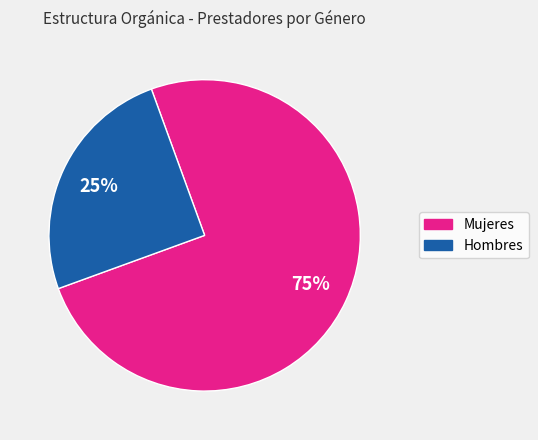

To the nearest percent, what is the average slice percentage?

50%